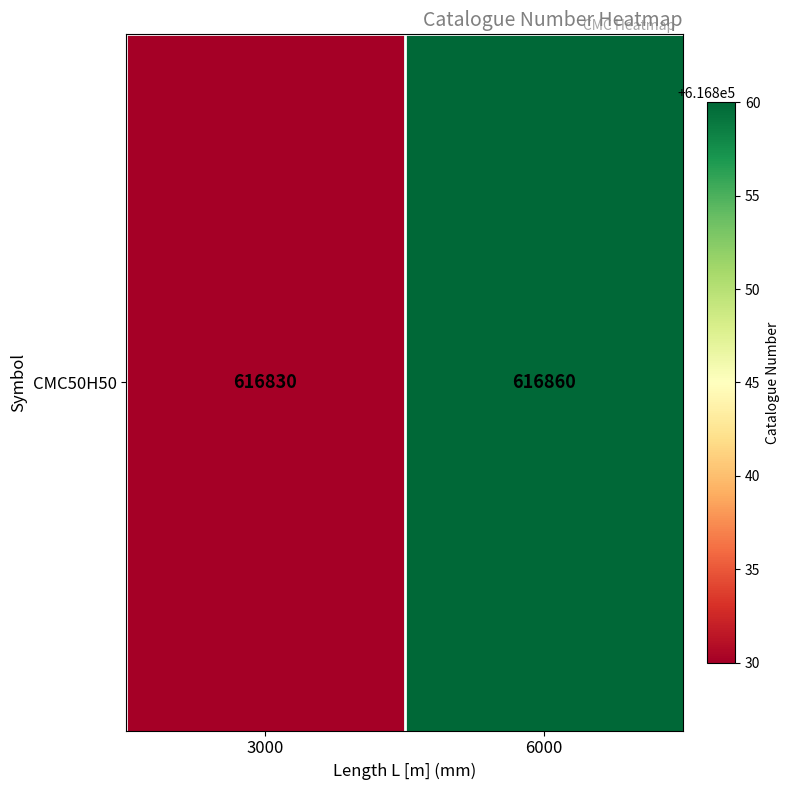

What is the smallest value displayed?

616830